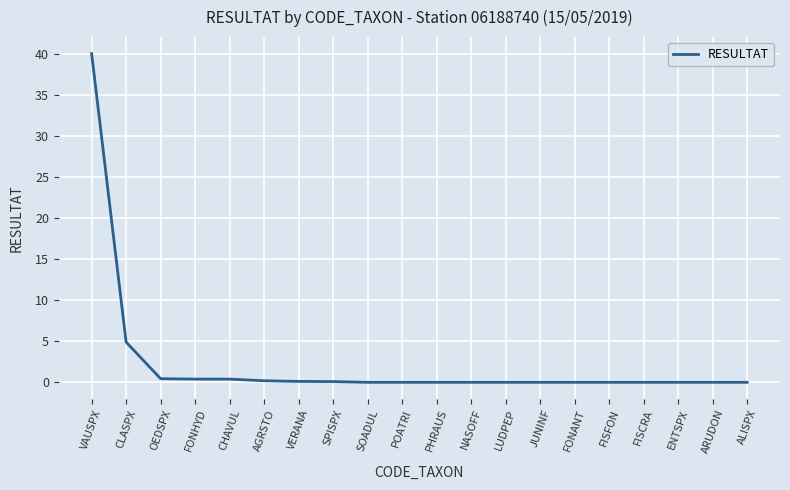

What position from the right is VAUSPX?

20